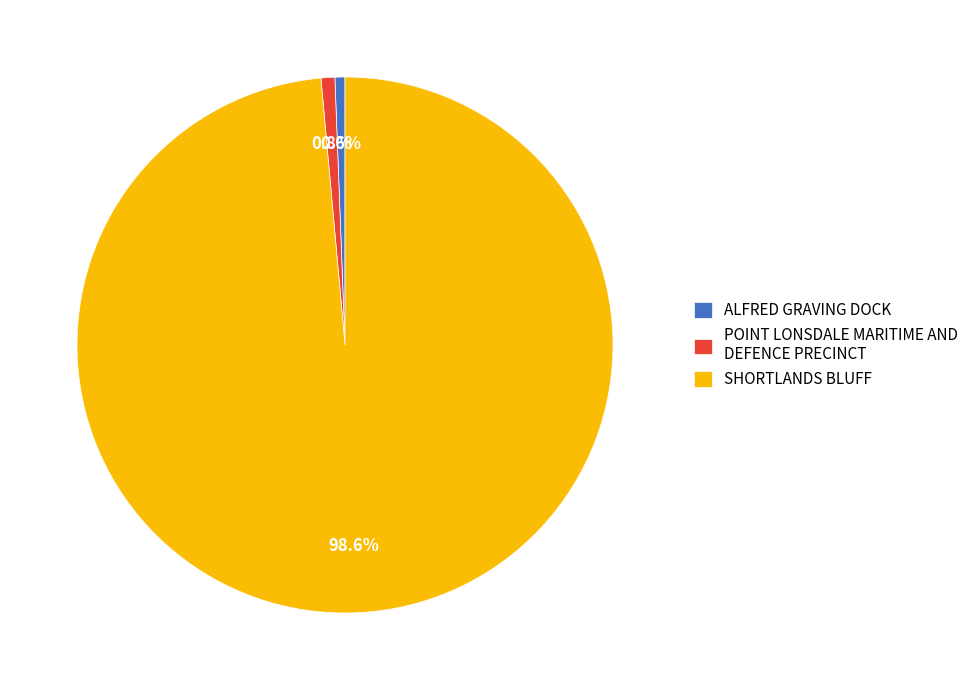

Approximately how many times larger is the value at SHORTLANDS BLUFF compared to POINT LONSDALE MARITIME AND DEFENCE PRECINCT?

118.7